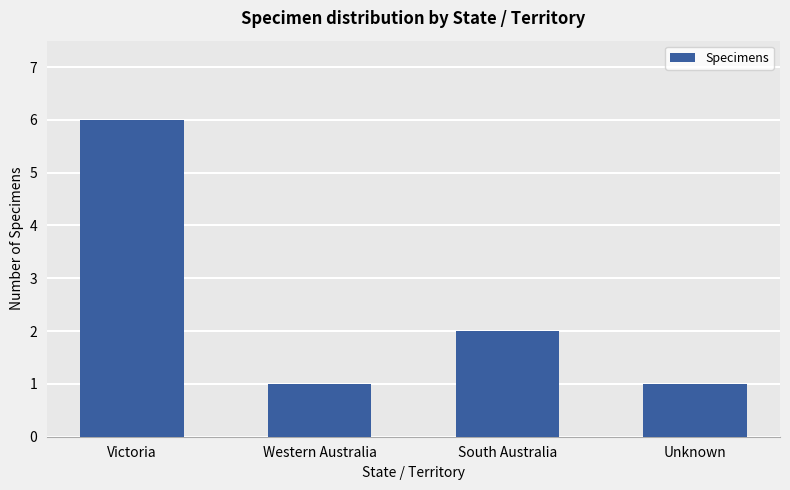

What is the greatest value displayed?

6